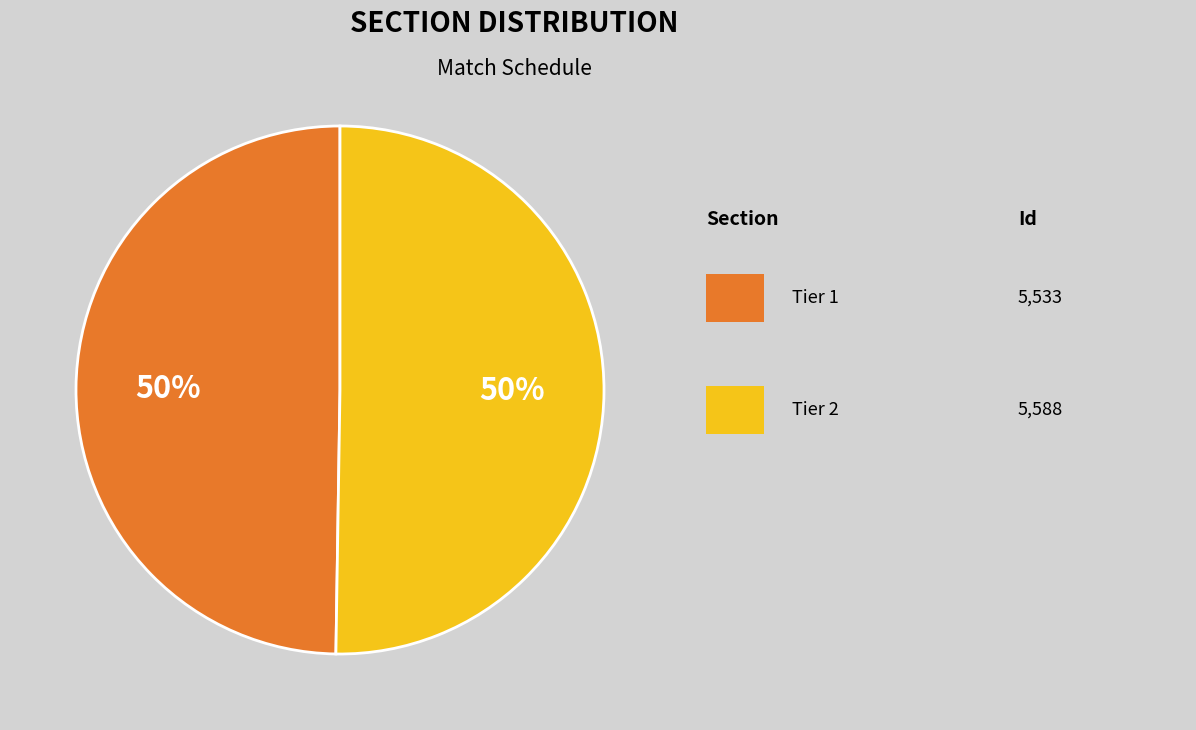

What is the largest slice in the pie chart?

Tier 2